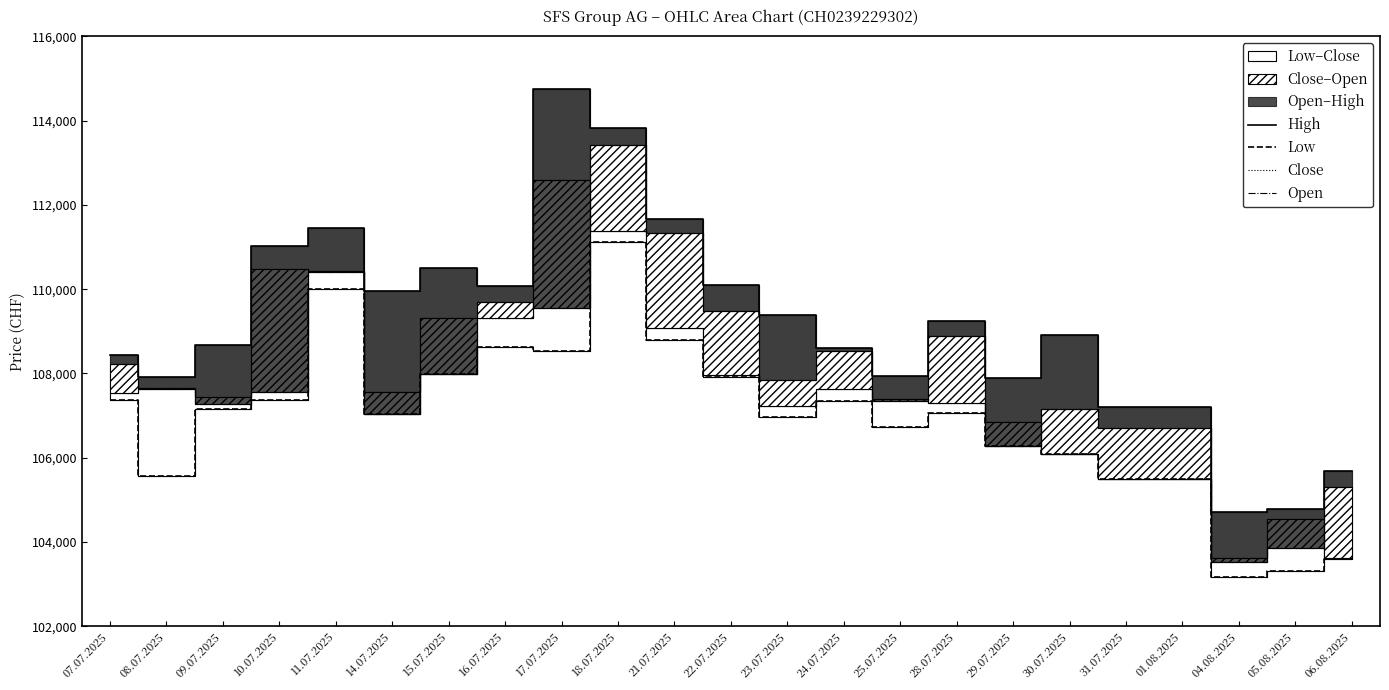

Is the value of Close at 15.07.2025 greater than the value of High at 23.07.2025?

No